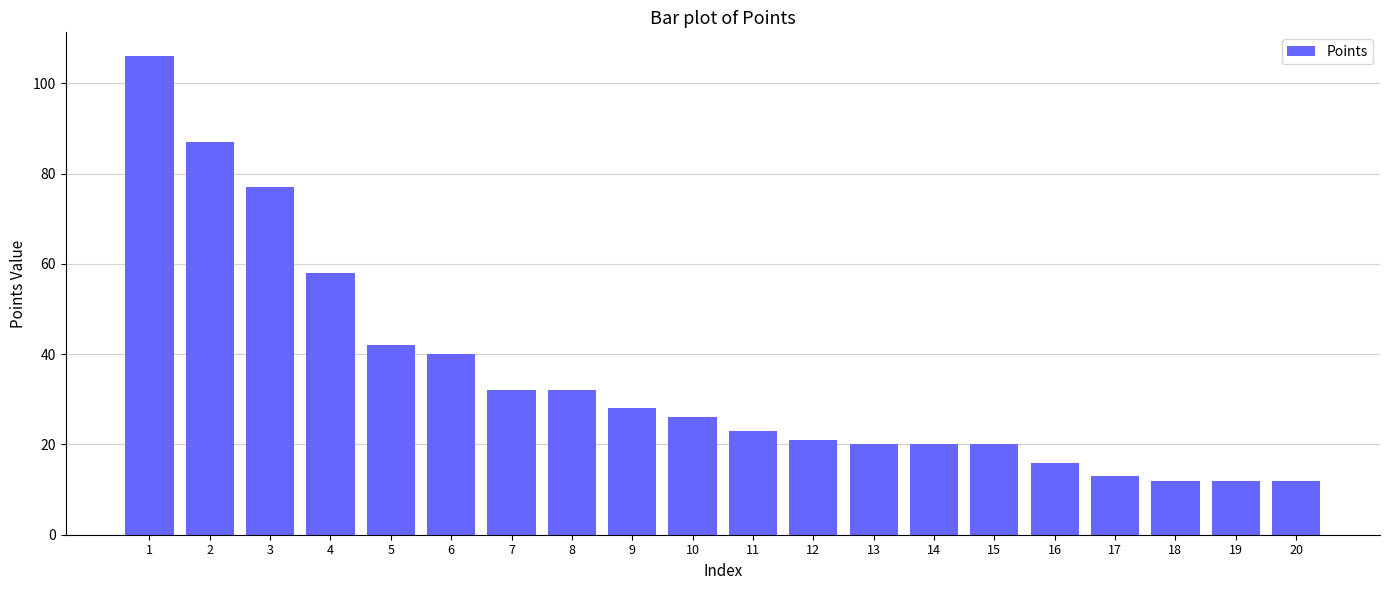

Which label corresponds to the largest value in the chart?

1